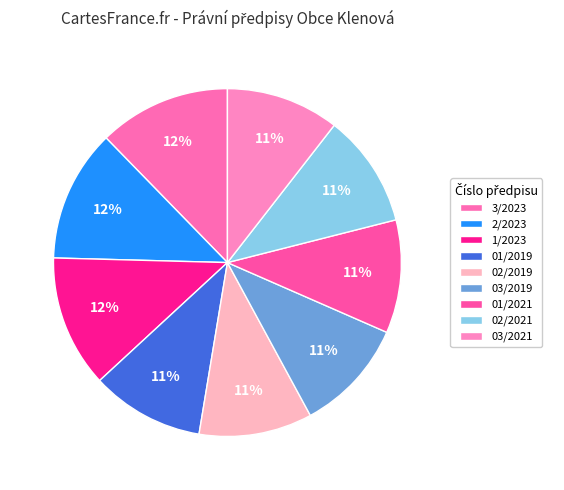

Which category has the smallest portion of the pie?

03/2021